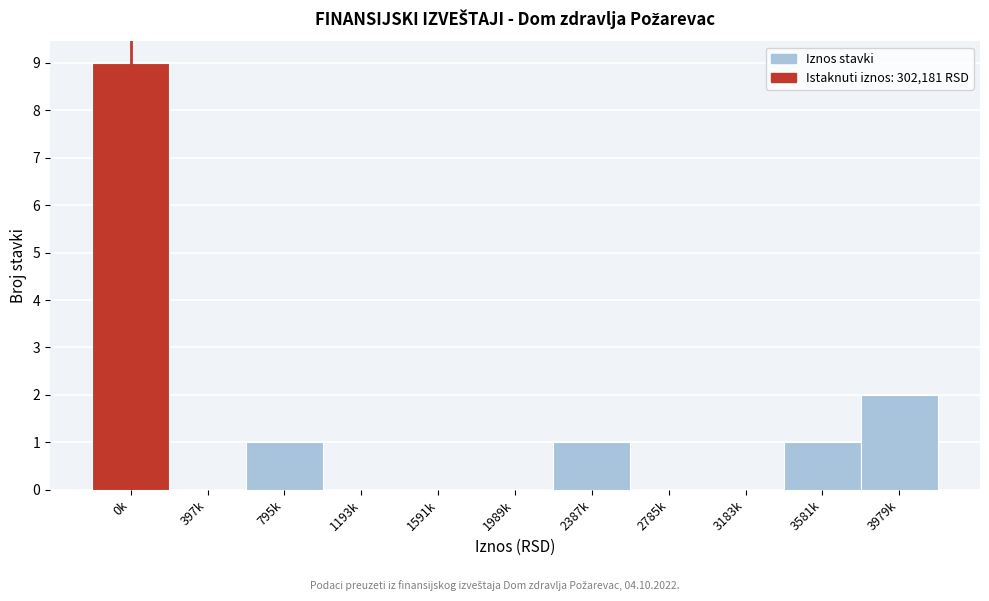

Reading right to left, what are all the values shown in this chart?

3979k=2	3581k=1	3183k=0	2785k=0	2387k=1	1989k=0	1591k=0	1193k=0	795k=1	397k=0	0k=9